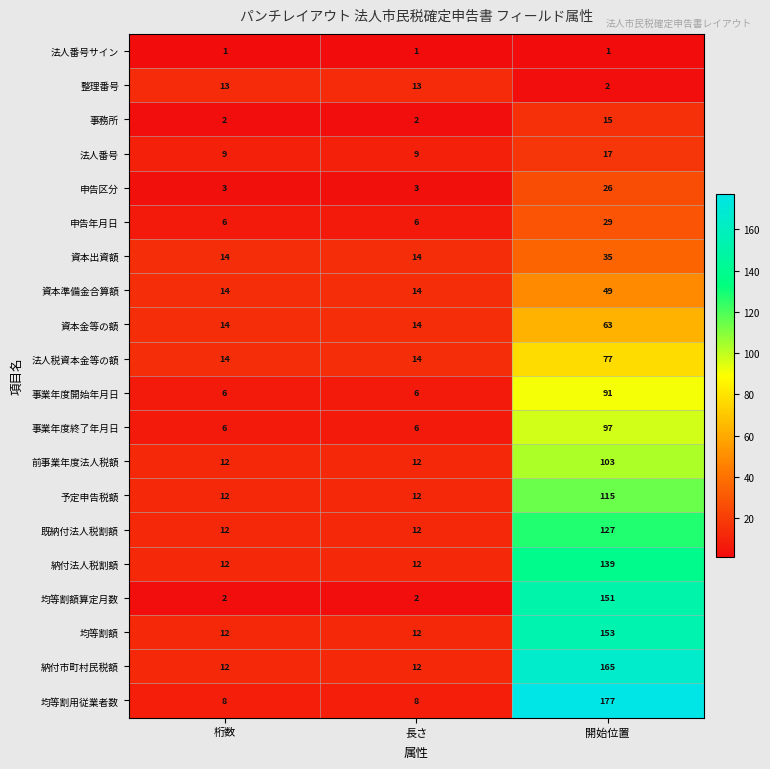

Which category has the highest value in the 事務所 series?

開始位置